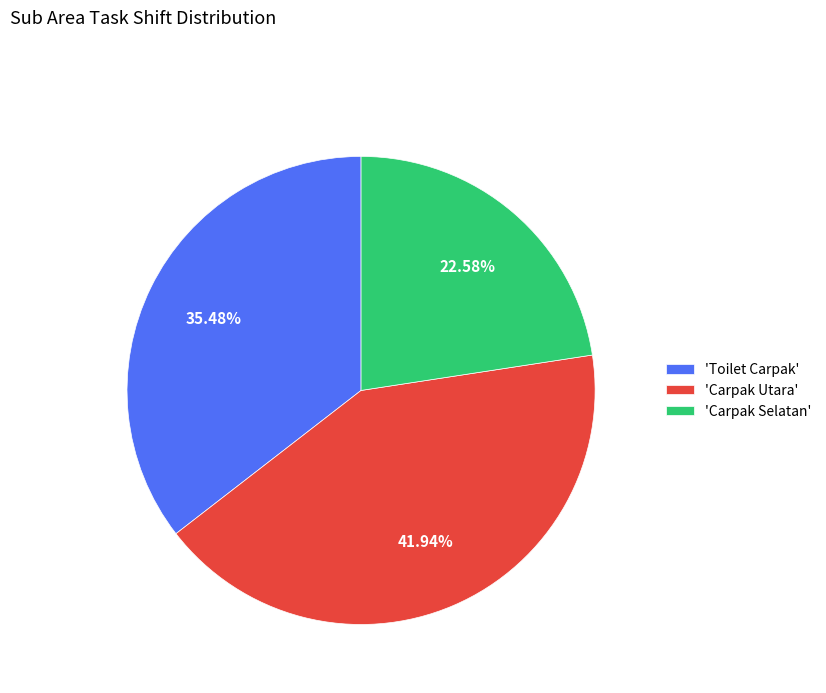

What is the smallest slice in the pie chart?

'Carpak Selatan'